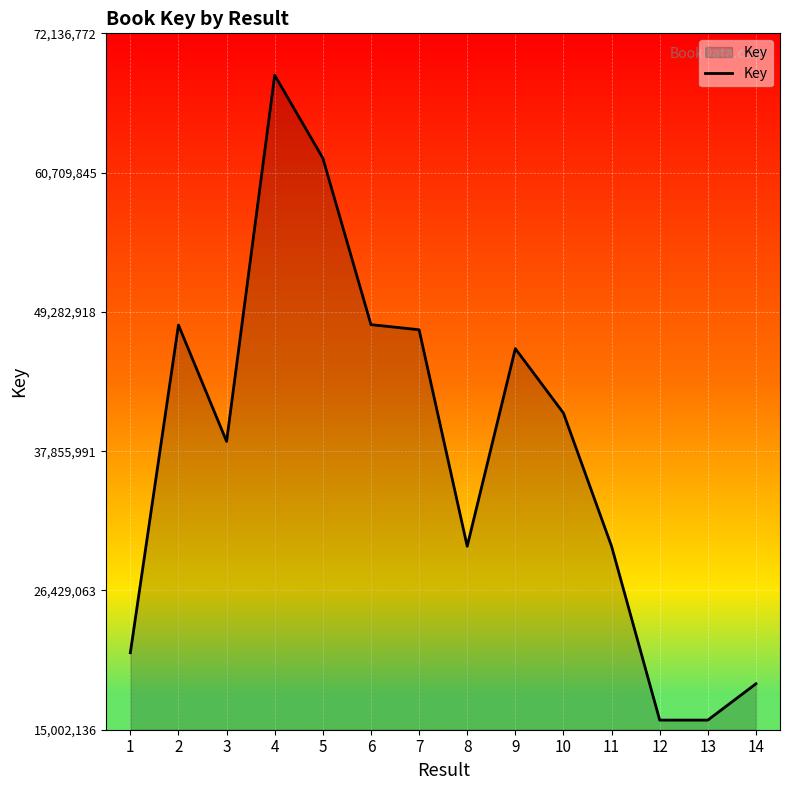

What is the maximum value shown in the chart?

68701688